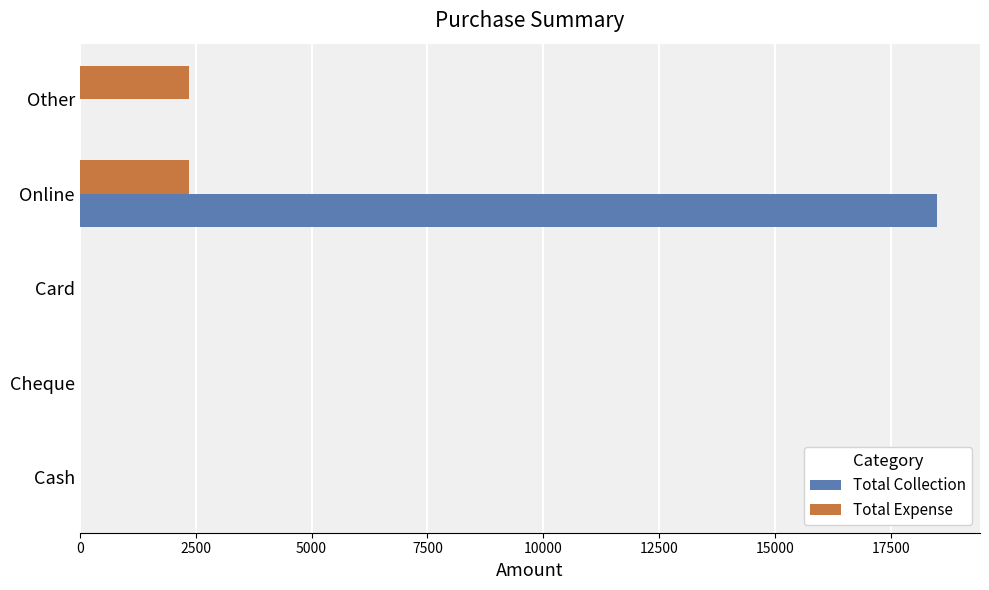

Which series has the largest total across all categories?

Total Collection